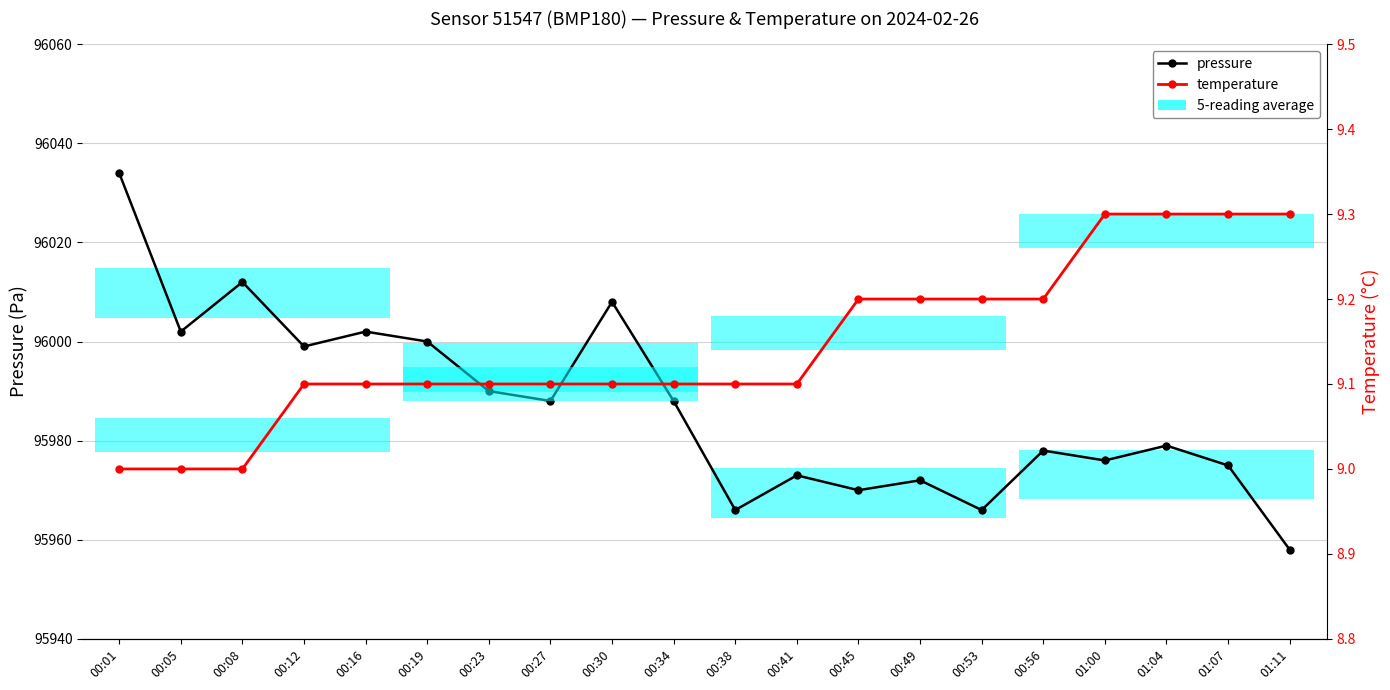

True or false: pressure and temperature cross at least once.

False